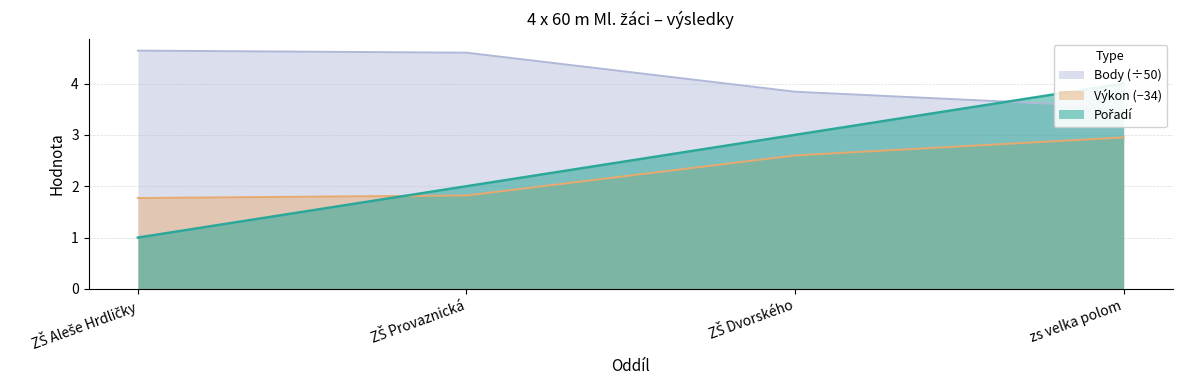

True or false: Body and Výkon cross at least once.

False